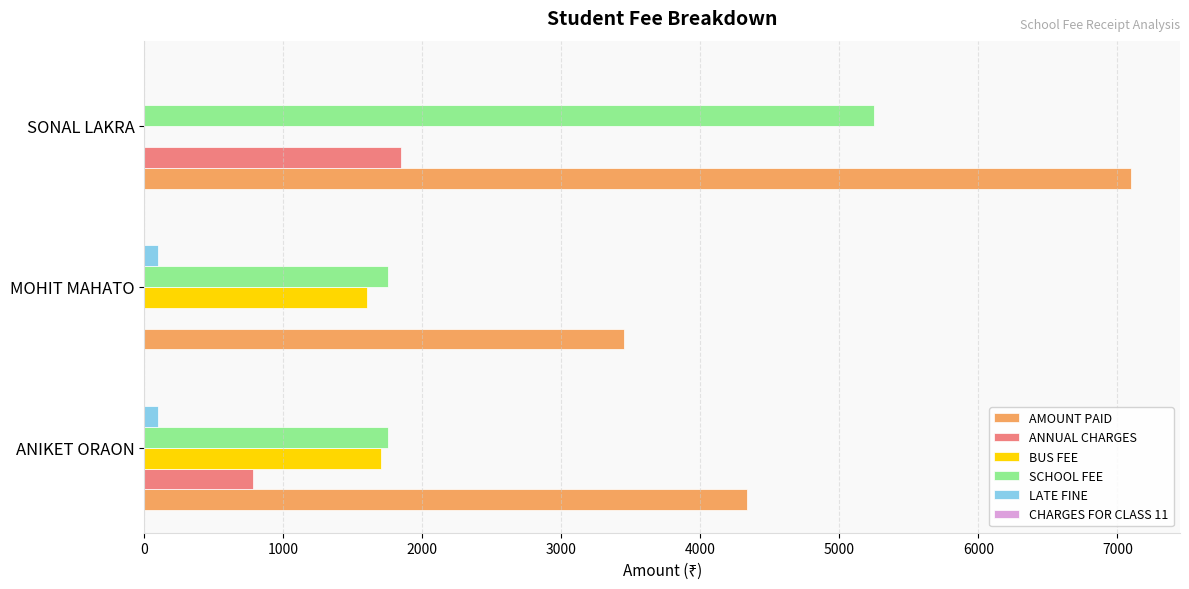

What is the sum of all AMOUNT PAID values?

14880